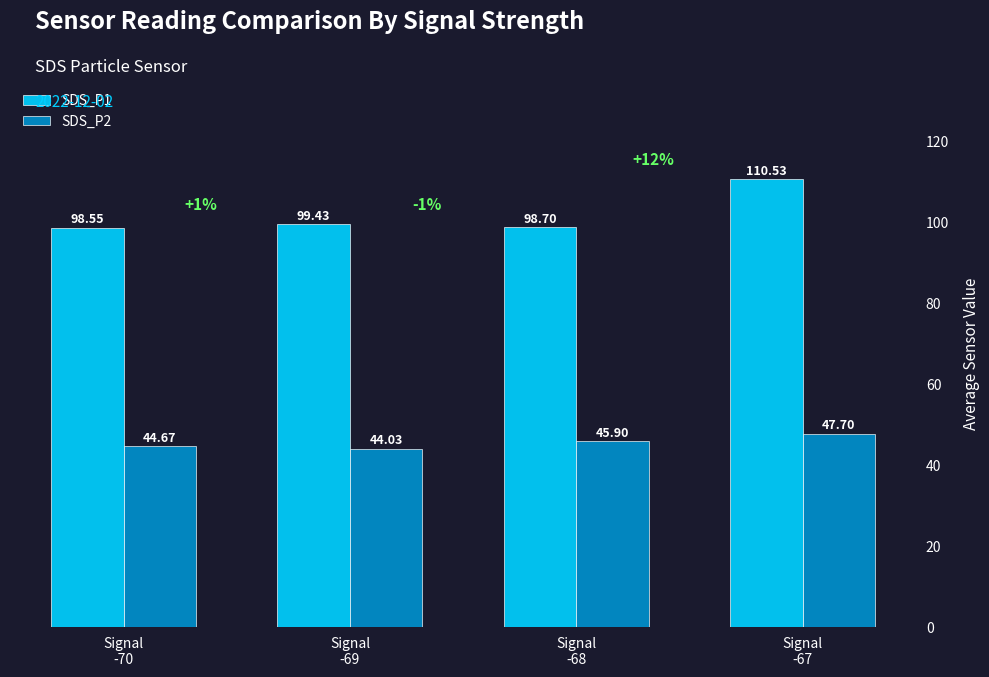

At how many categories does at least one series exceed 62?

4